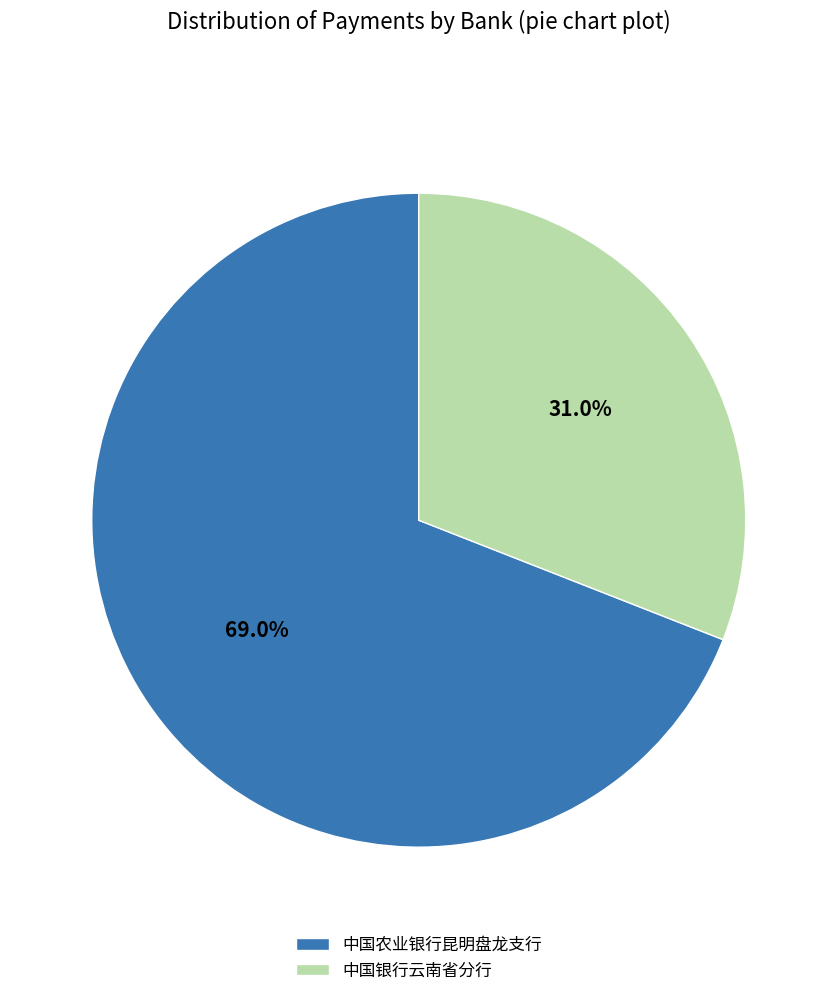

True or false: 中国农业银行昆明盘龙支行 accounts for 83% of the total.

False